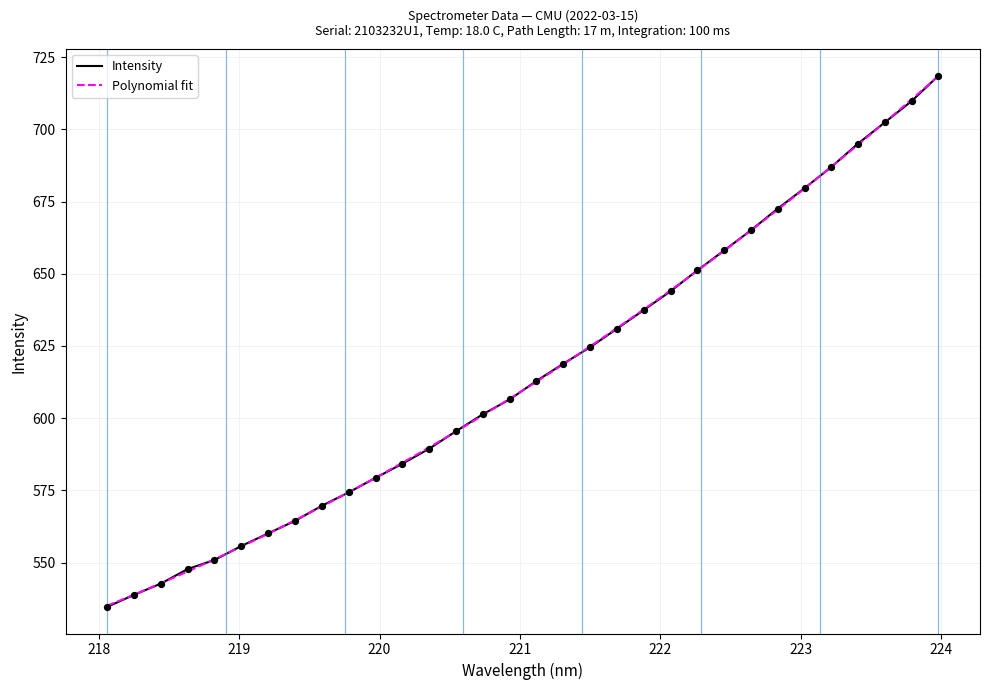

What is the change in value from 218.2508 to 219.9712?

+40.5